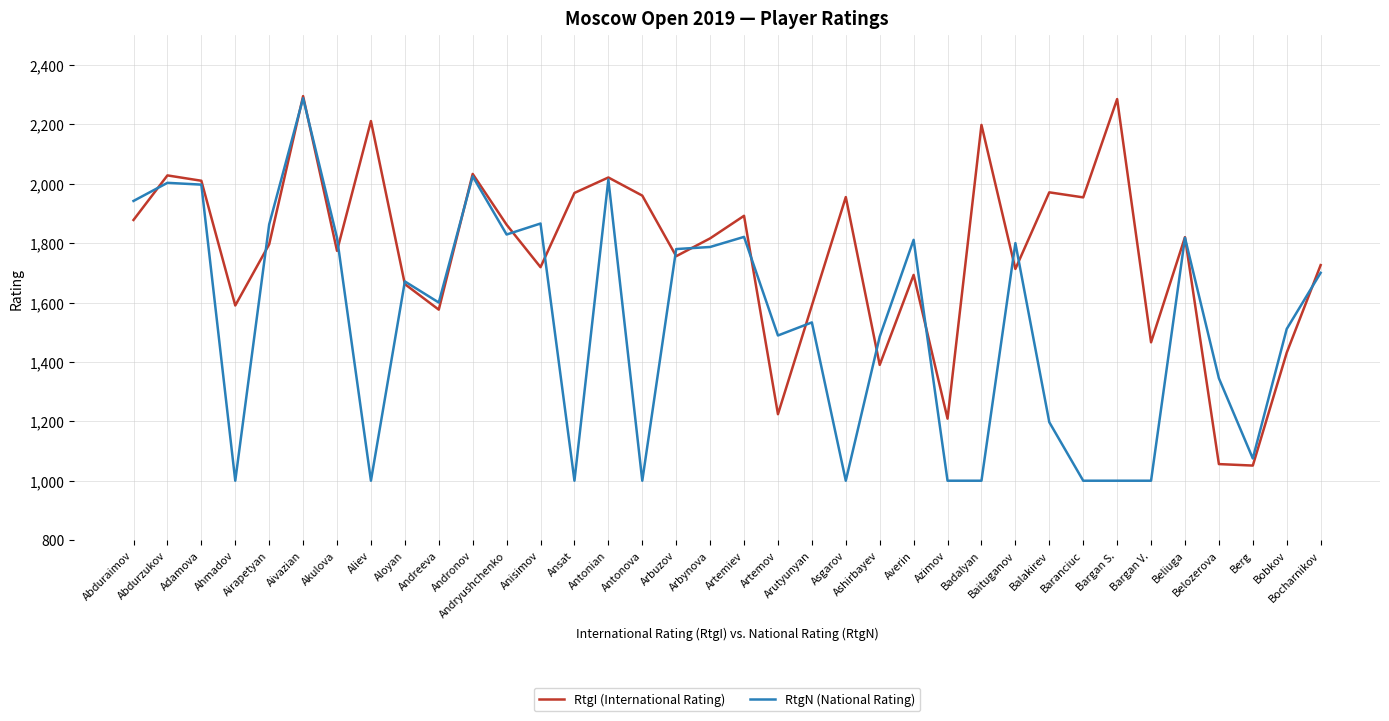

What is the average value of the RtgI (International Rating) series?

1766